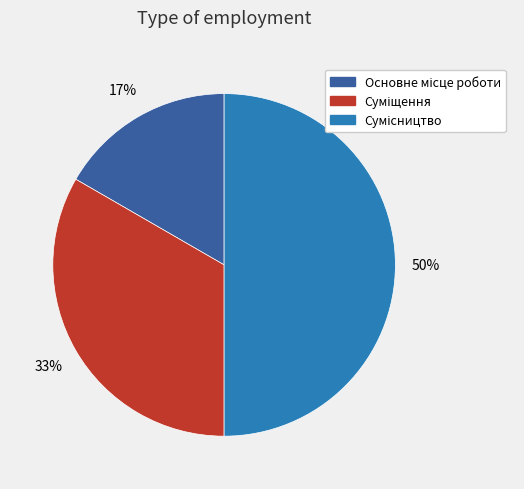

Count the number of slices in the pie.

3